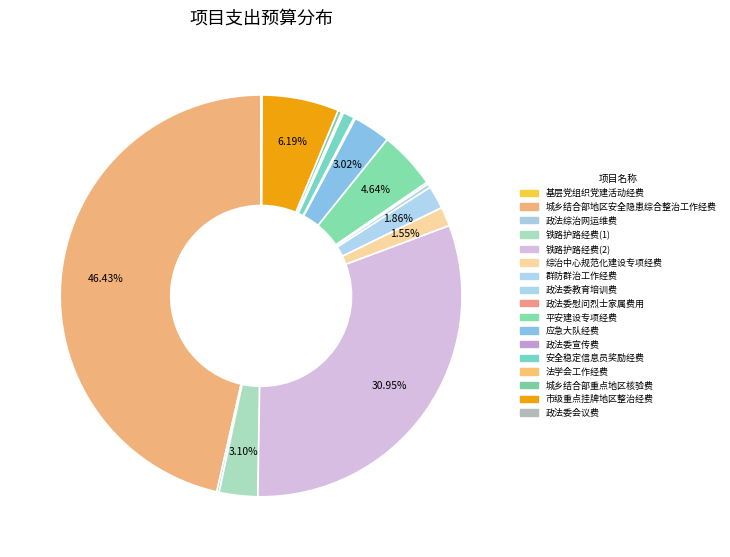

How many segments does this pie chart have?

17